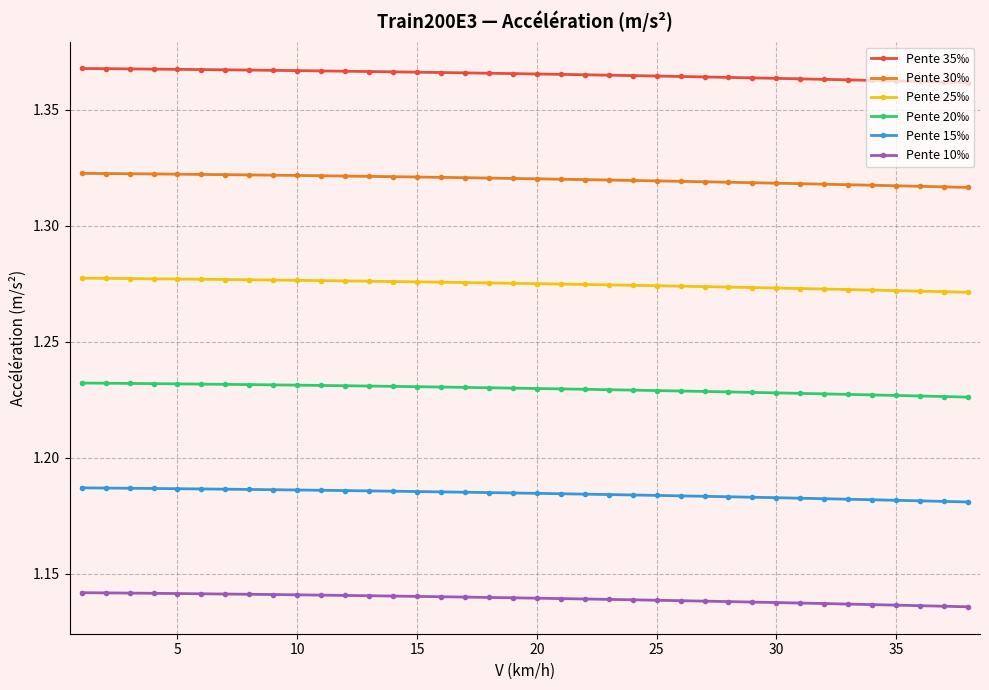

Which series has the largest total across all categories?

Pente 35‰